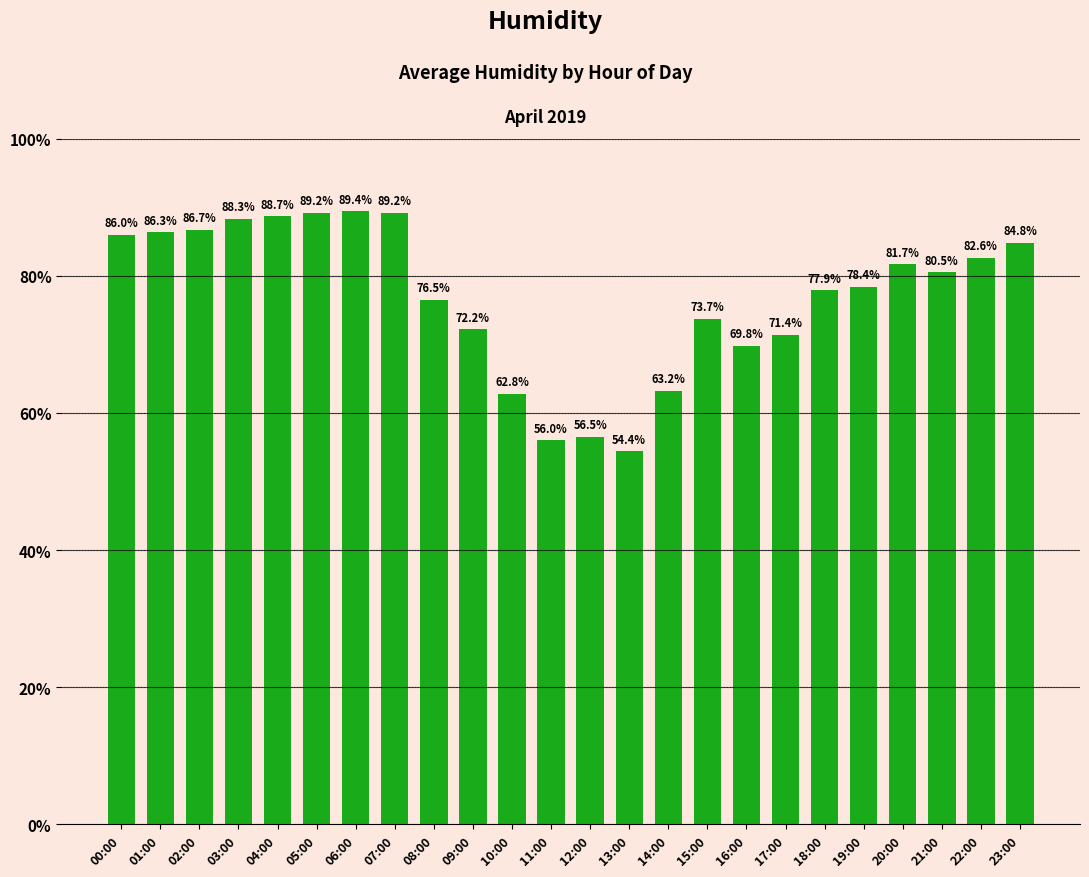

What is the average value?

76.9